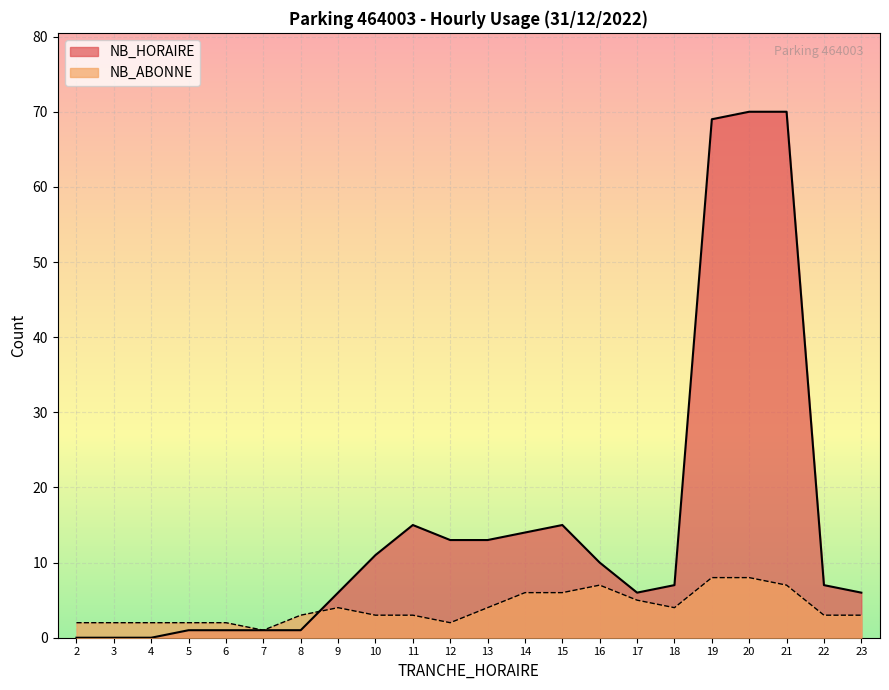

Does the chart display data point markers on the line(s)?

No